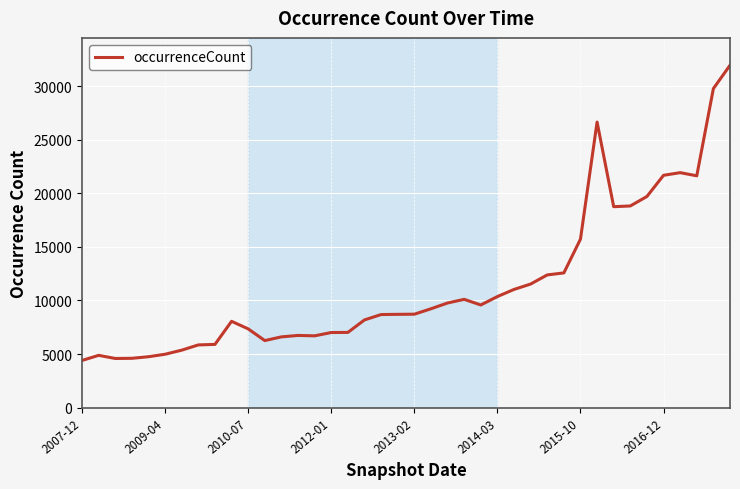

What is the greatest value displayed?

31954